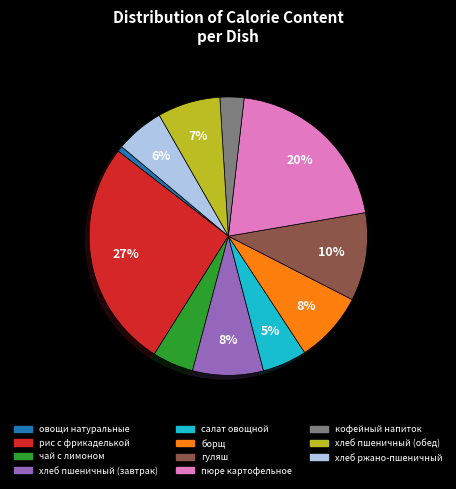

Which category has the smallest portion of the pie?

овощи натуральные